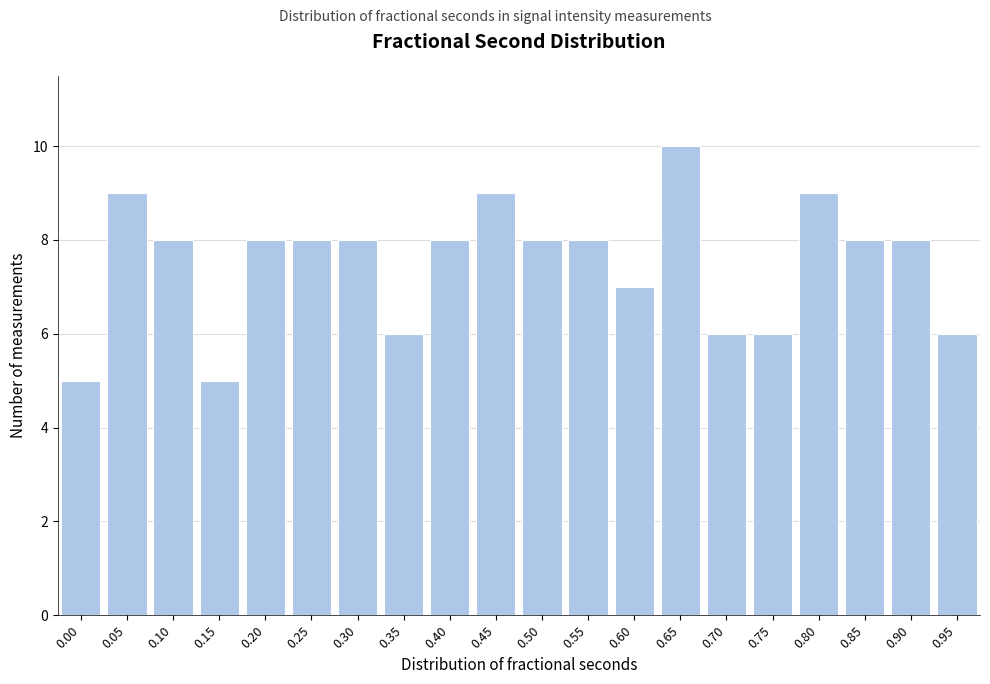

Reading right to left, list all the values displayed in this chart.

6	8	8	9	6	6	10	7	8	8	9	8	6	8	8	8	5	8	9	5